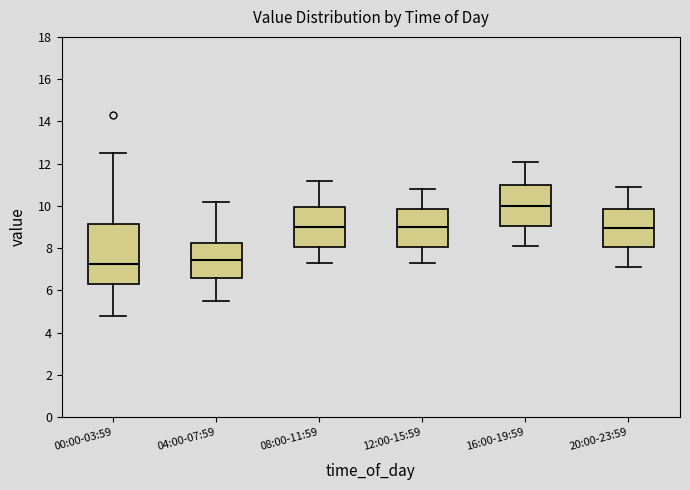

Reading left to right, transcribe this box plot: for each box, give where its median line is, the range the box spans, and where its two whiskers end, as read against the y-axis. The values are not printed on the chart, so give them approximately, as read against the axis.

00:00-03:59: median 7.2, box 6.4 to 9.2, whiskers 4.8 to 12.6
04:00-07:59: median 7.4, box 6.6 to 8.2, whiskers 5.6 to 10.2
08:00-11:59: median 9.0, box 8.0 to 10.0, whiskers 7.4 to 11.2
12:00-15:59: median 9.0, box 8.0 to 9.8, whiskers 7.4 to 10.8
16:00-19:59: median 10.0, box 9.0 to 11.0, whiskers 8.2 to 12.2
20:00-23:59: median 9.0, box 8.0 to 9.8, whiskers 7.2 to 11.0